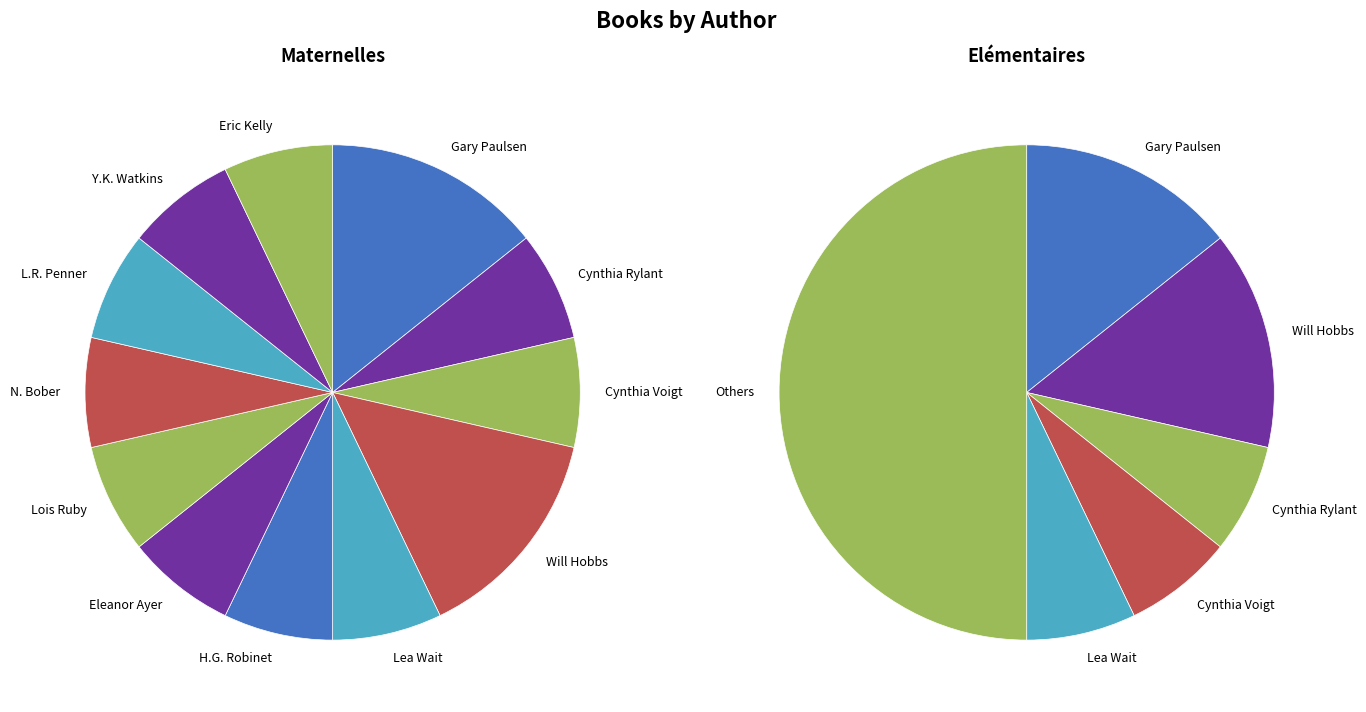

Which category has the biggest portion of the pie?

Gary Paulsen (707052)